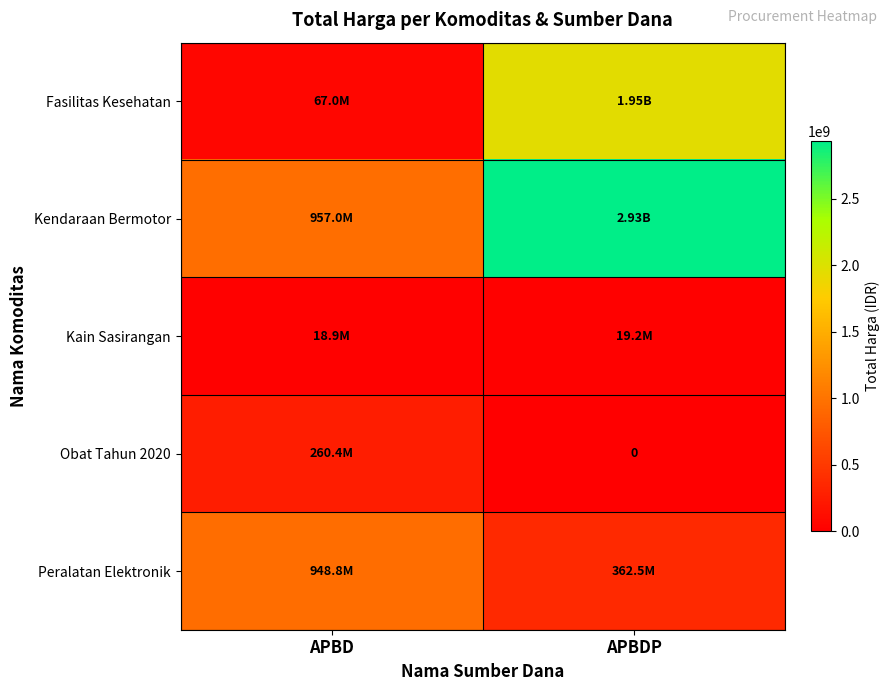

Which category has the lowest value in the Kain Sasirangan series?

APBD